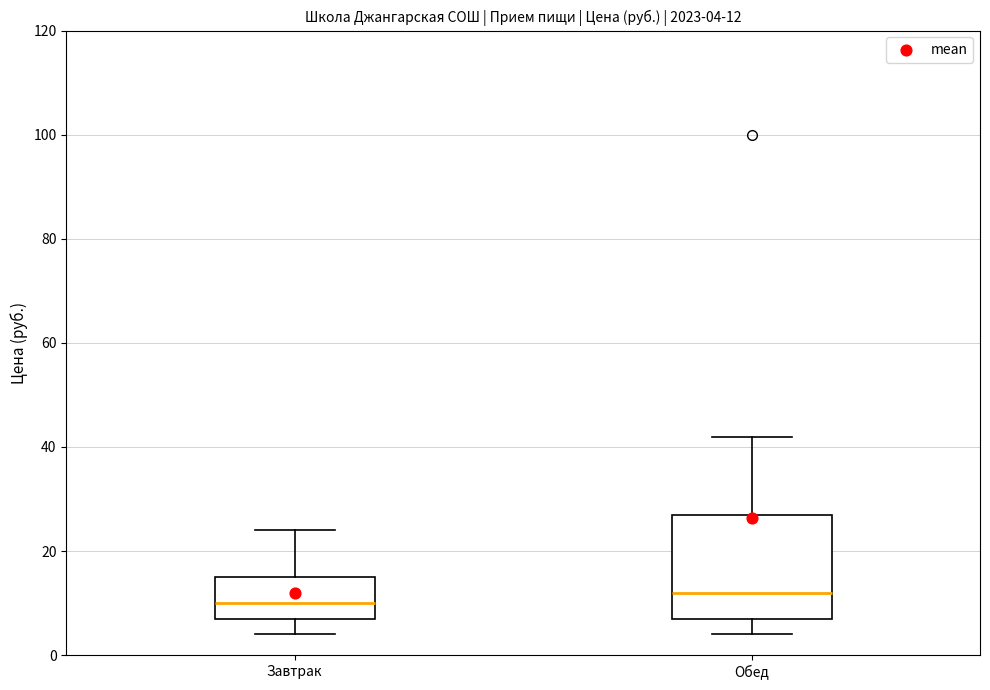

Which box has the highest median line?

Обед